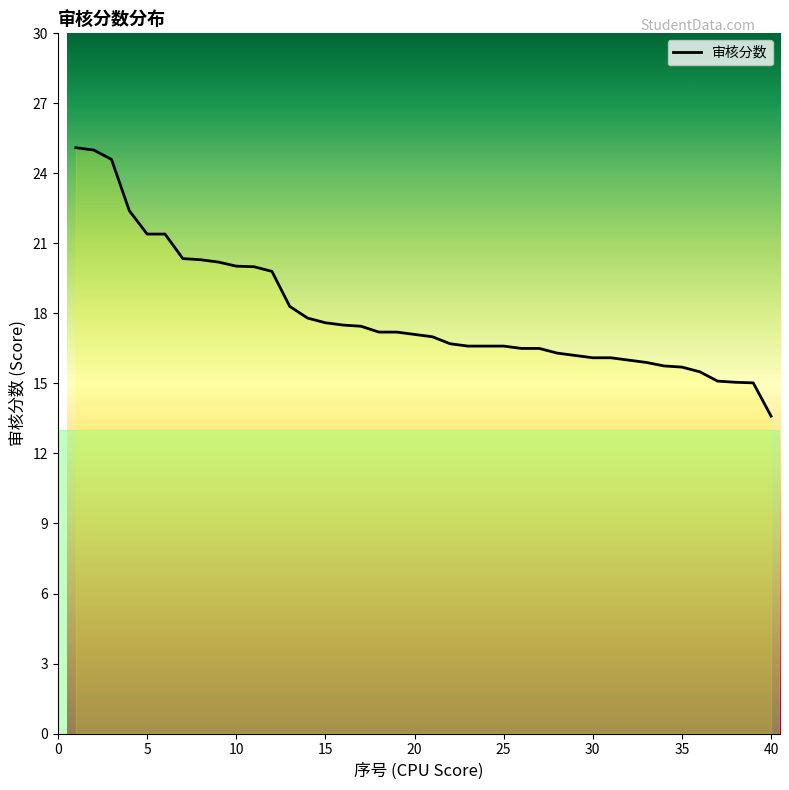

What is the greatest value displayed?

25.1